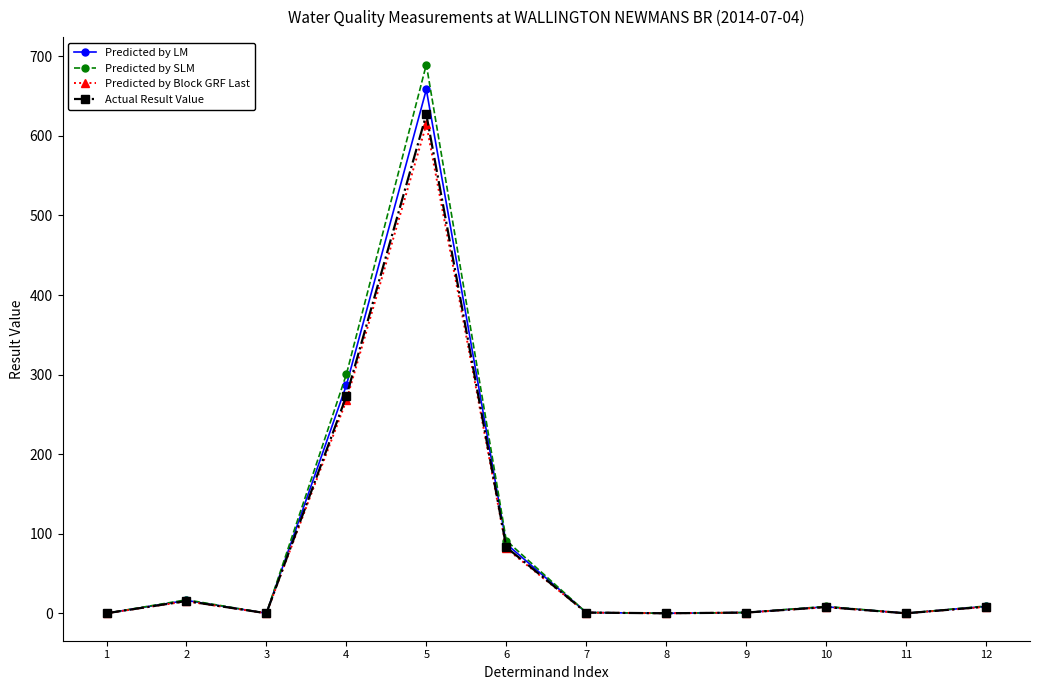

The value of Predicted by Block GRF Last at 1 is 0.0. True or false?

True